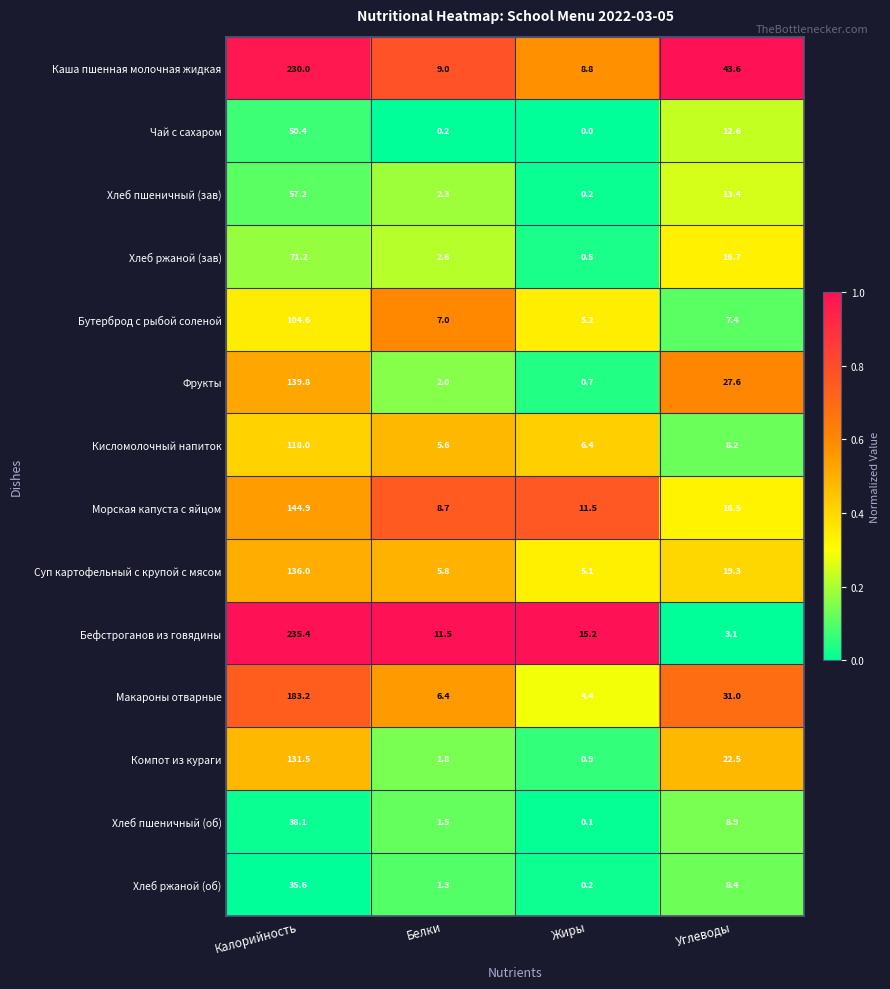

The value of Суп картофельный с крупой с мясом at Калорийность is 136.0. True or false?

True